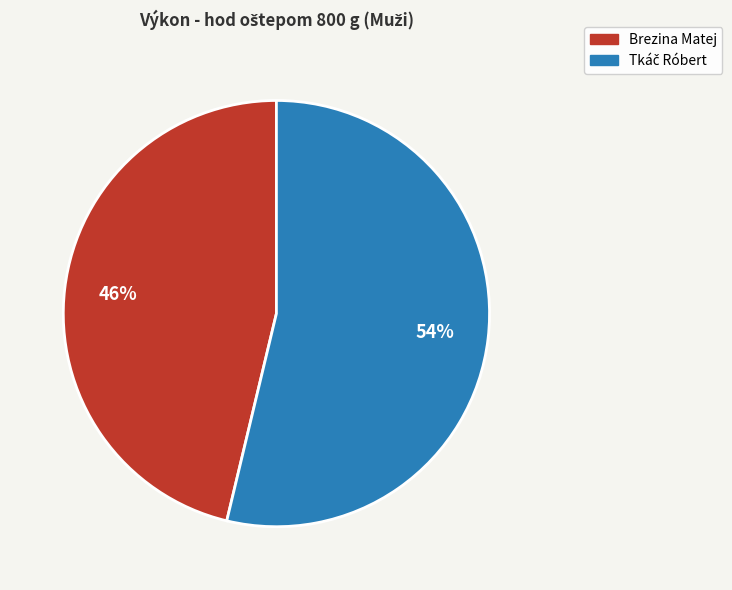

Is it true that Brezina Matej is 46% of the pie?

True